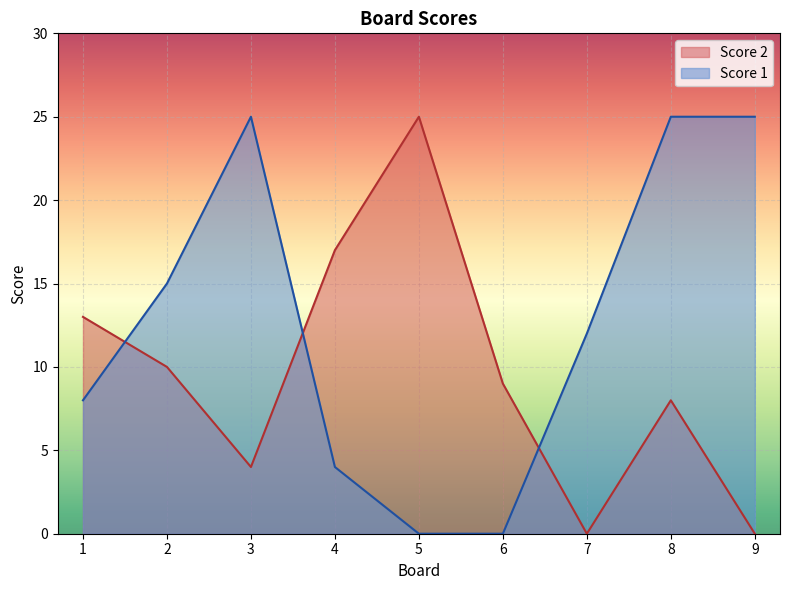

Which series has the largest range (max minus min)?

Score 2